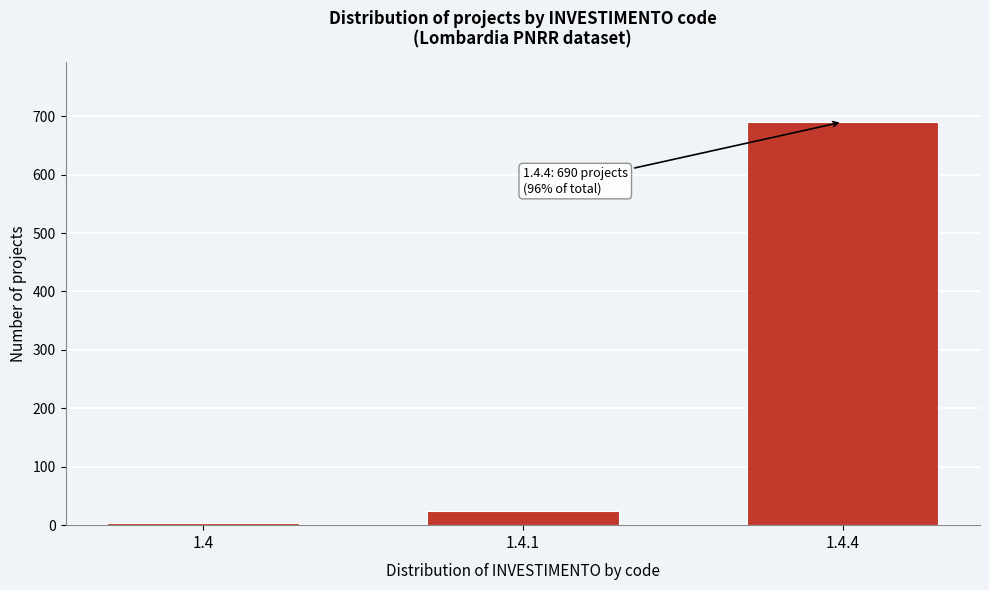

Reading left to right, what are all the values shown in this chart?

3	25	690